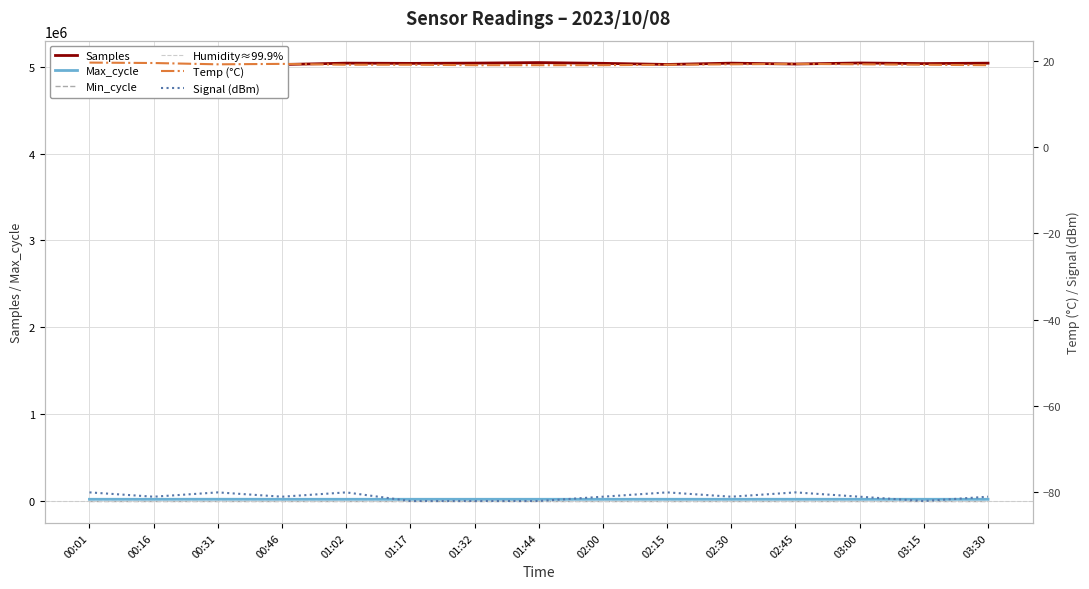

True or false: Samples and Signal intersect in this chart.

False